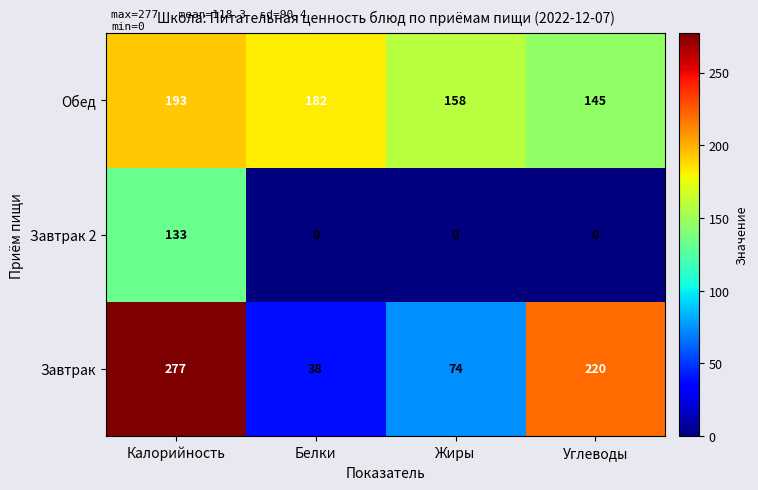

What is the sum of the Завтрак 2 values at Калорийность and Жиры?

133